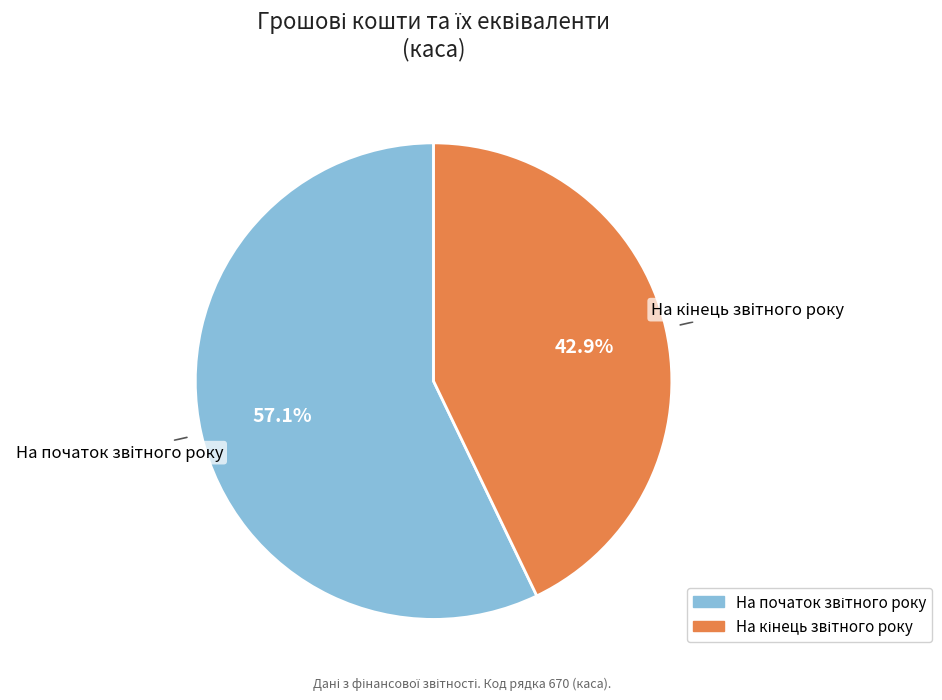

Does any single category account for the majority?

Yes